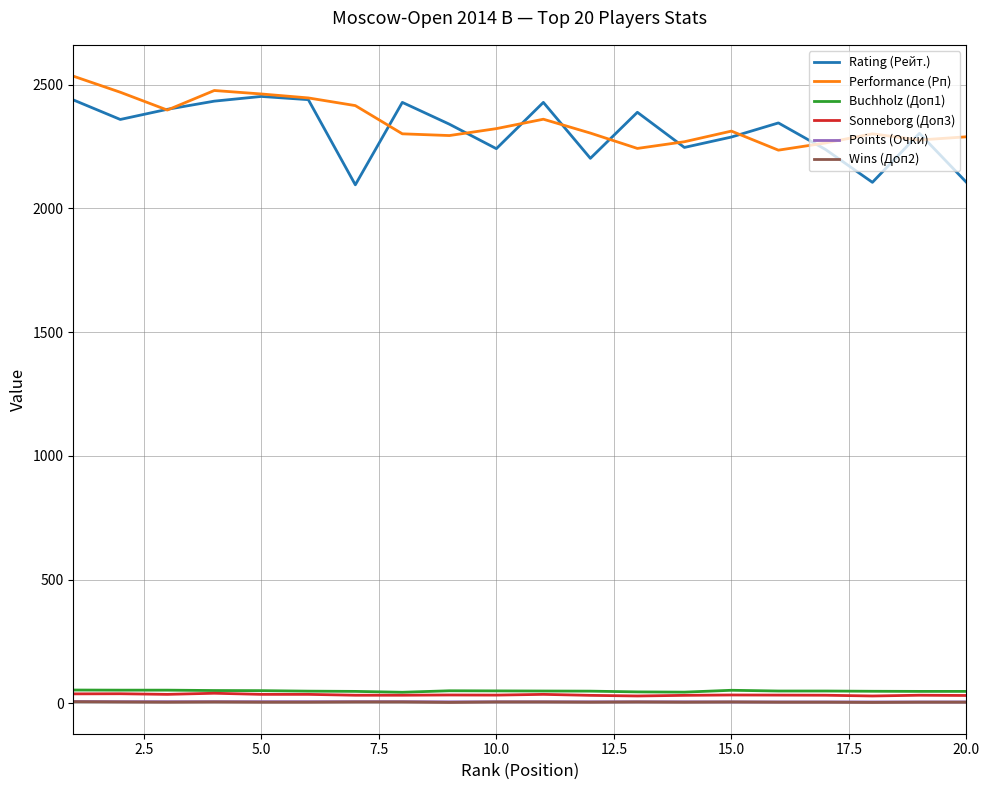

True or false: Points (Очки) and Rating (Рейт.) cross at least once.

False